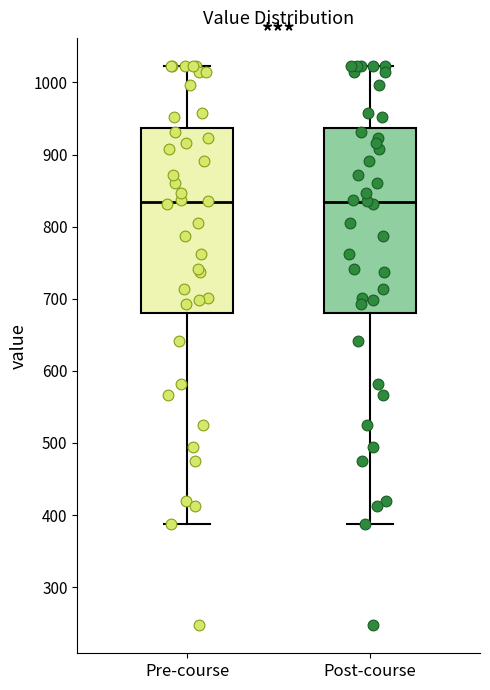

Reading left to right, transcribe this box plot: for each box, give where its median line is, the range the box spans, and where its two whiskers end, as read against the y-axis. The values are not printed on the chart, so give them approximately, as read against the axis.

Pre-course: median 830, box 680 to 940, whiskers 390 to 1020
Post-course: median 830, box 680 to 940, whiskers 390 to 1020